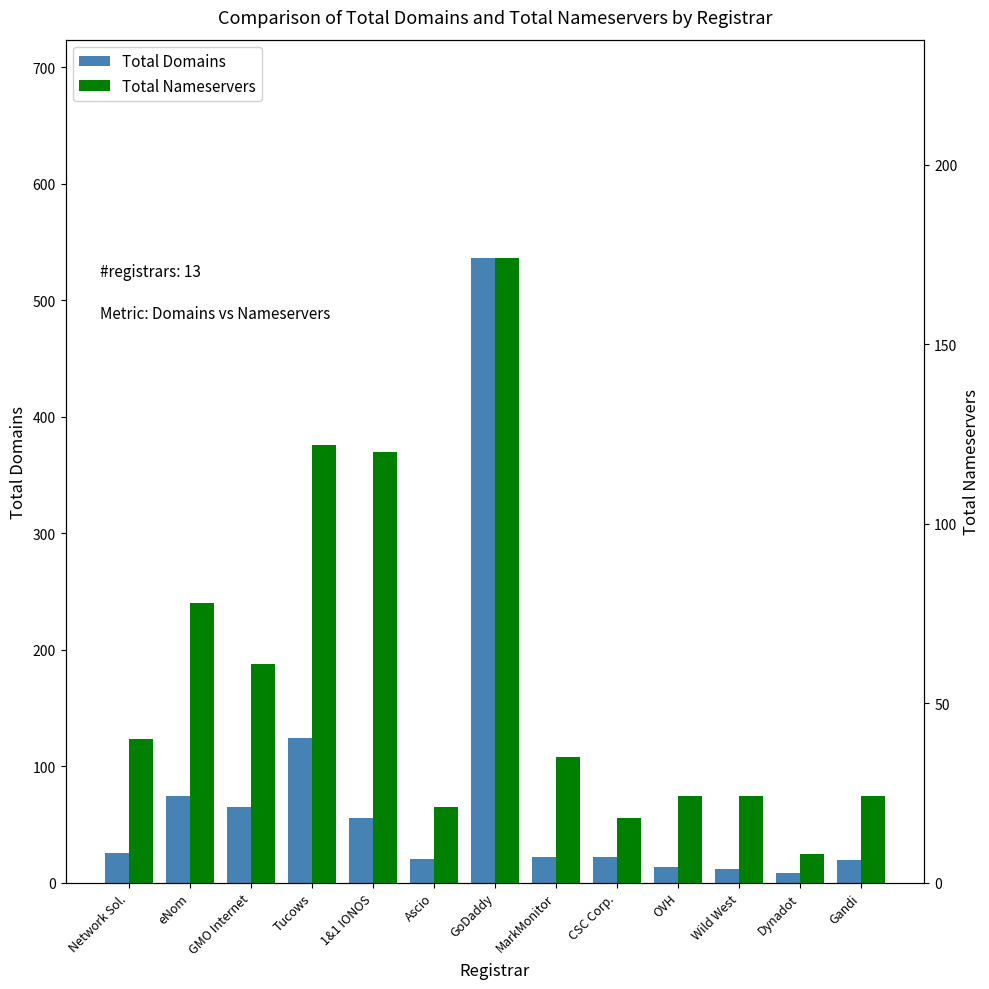

At which category is the sum across all series the highest?

GoDaddy